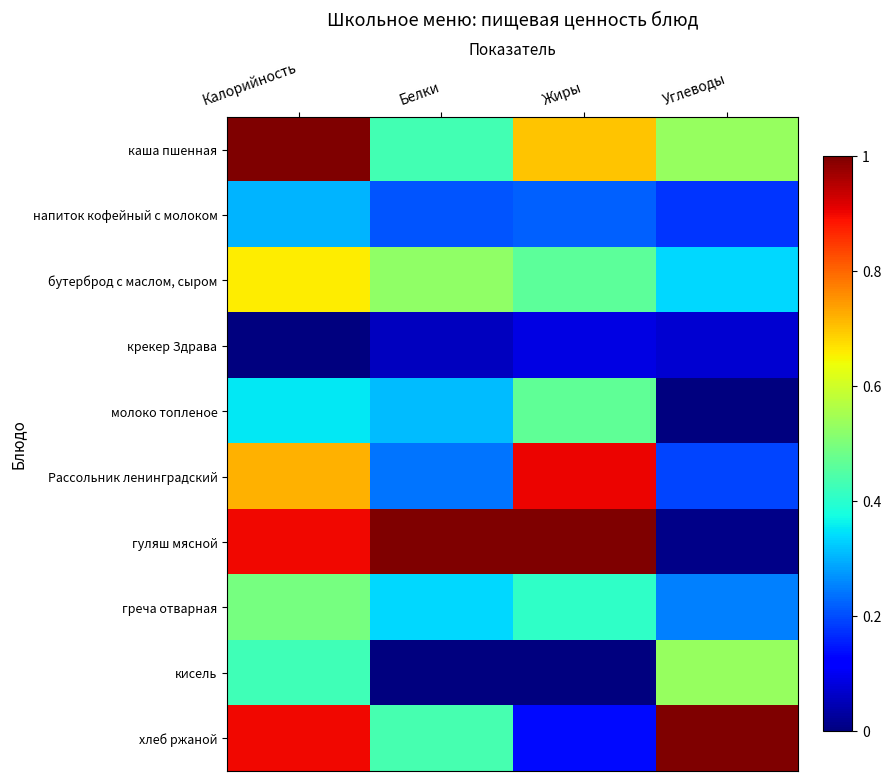

Which series changed the most between Жиры and Углеводы?

гуляш мясной